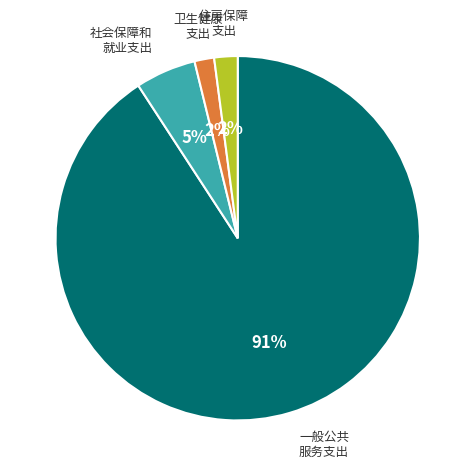

To the nearest percent, what is the difference between the largest and smallest slice percentages?

89%